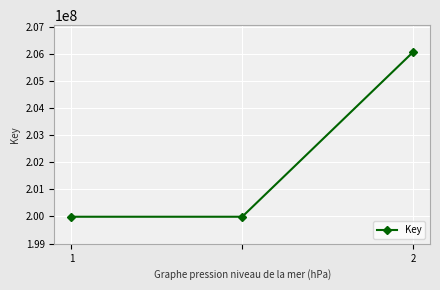

What is the minimum value shown in the chart?

199990536